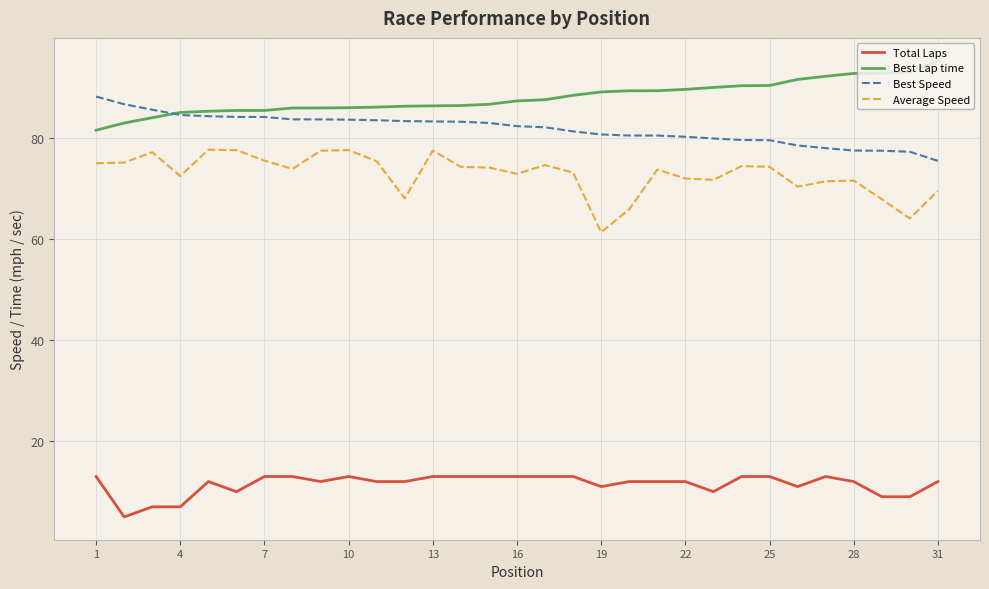

True or false: Best Lap time and Average Speed intersect in this chart.

False